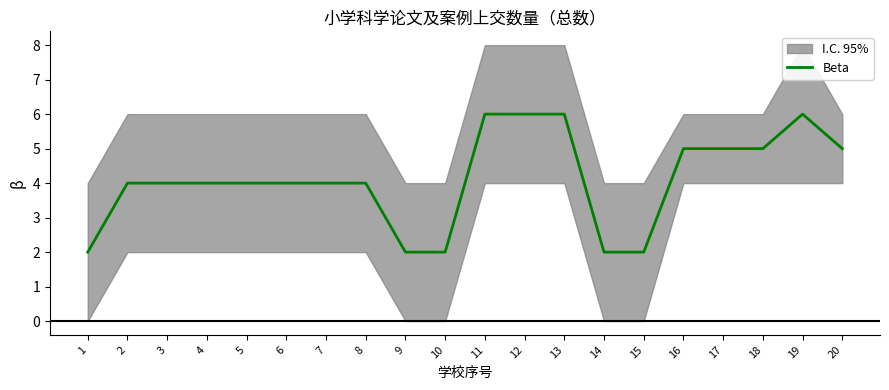

Is this an area chart (filled region under the line)?

No